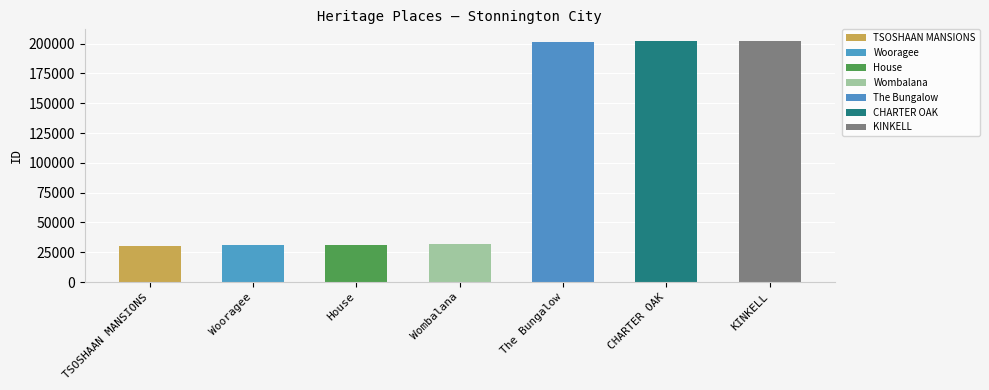

The value at TSOSHAAN MANSIONS is 42227. True or false?

False